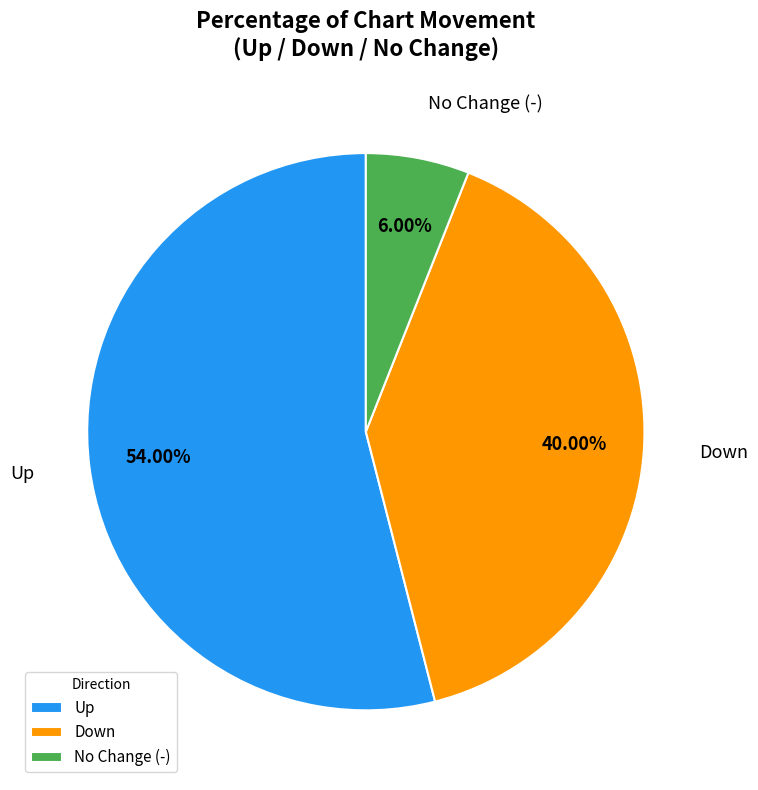

Count the number of slices in the pie.

3